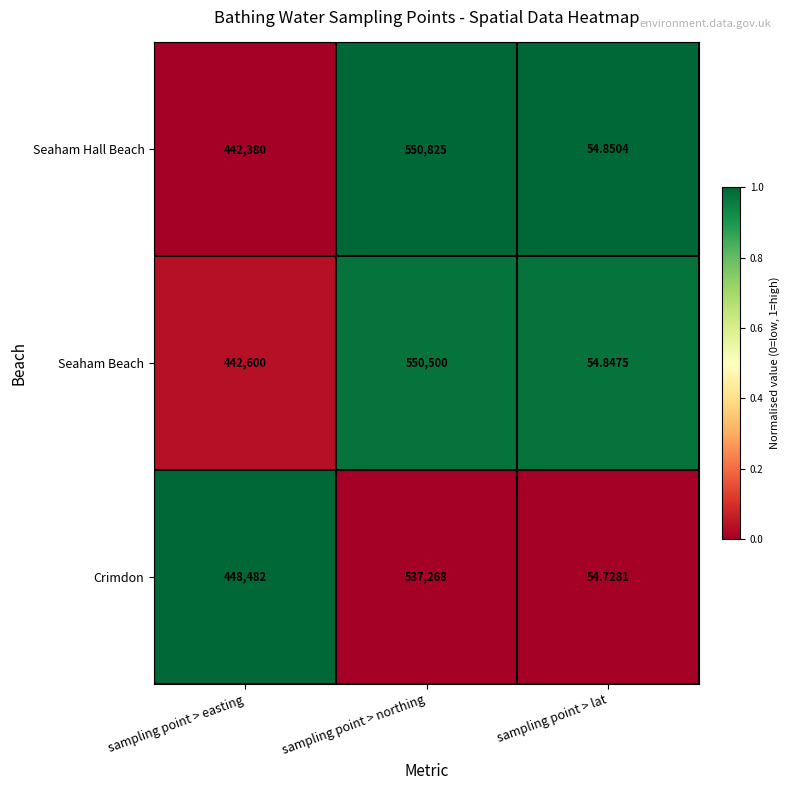

Is the value of Seaham Hall Beach at sampling point > northing greater than the value of Seaham Beach at sampling point > easting?

Yes